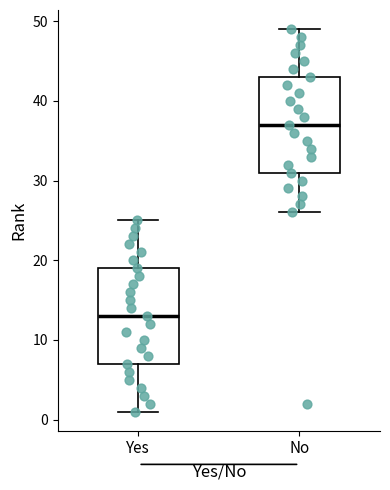

Reading left to right, transcribe this box plot: for each box, give where its median line is, the range the box spans, and where its two whiskers end, as read against the y-axis. The values are not printed on the chart, so give them approximately, as read against the axis.

Yes: median 13, box 7 to 19, whiskers 1 to 25
No: median 37, box 31 to 43, whiskers 26 to 49